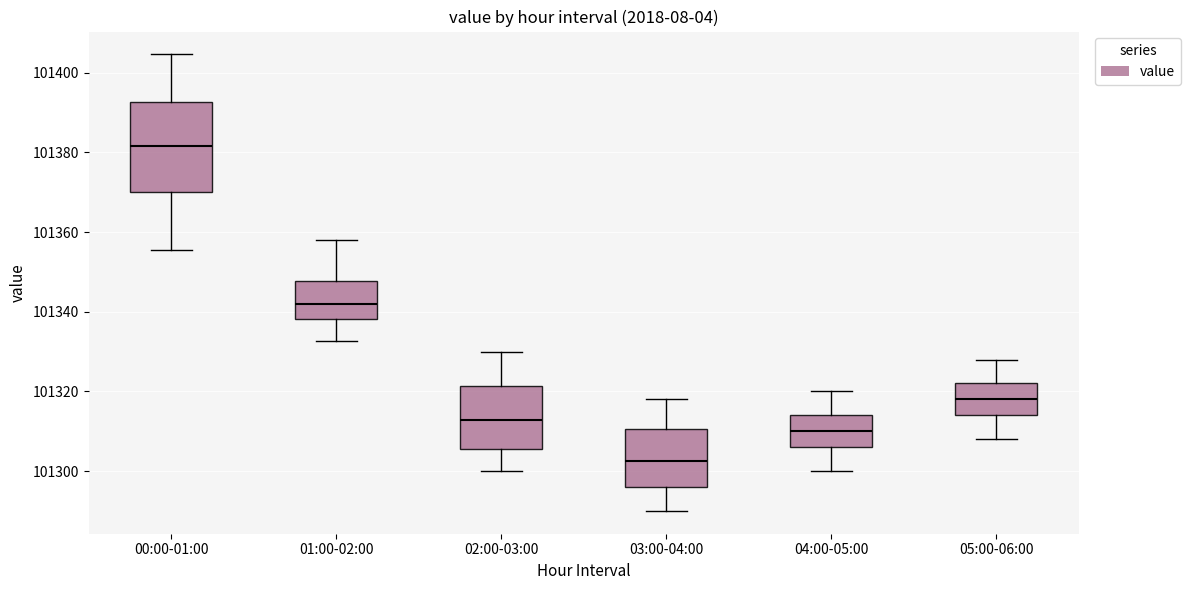

Where is the upper edge of the box for 01:00-02:00 on the y-axis? The values are not printed on the chart, so give them approximately, as read against the axis.

101348